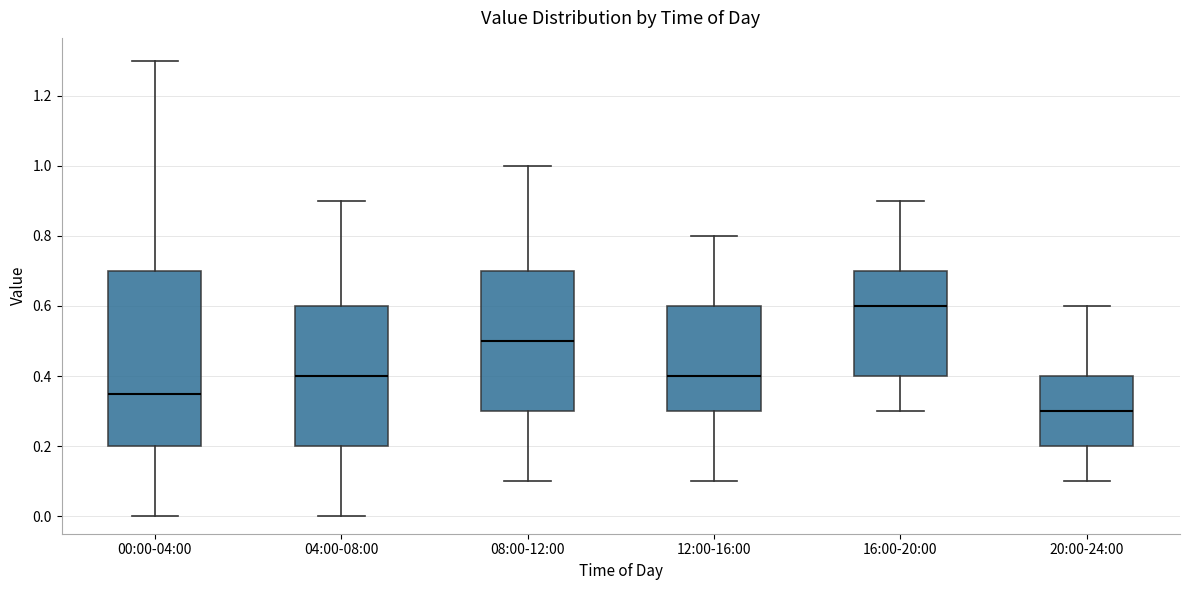

Reading left to right, read every box against the y-axis: the position of its median line, the range the box covers, and the ends of its whiskers. The values are not printed on the chart, so give them approximately, as read against the axis.

00:00-04:00: median 0.36, box 0.20 to 0.70, whiskers 0.00 to 1.30
04:00-08:00: median 0.40, box 0.20 to 0.60, whiskers 0.00 to 0.90
08:00-12:00: median 0.50, box 0.30 to 0.70, whiskers 0.10 to 1.00
12:00-16:00: median 0.40, box 0.30 to 0.60, whiskers 0.10 to 0.80
16:00-20:00: median 0.60, box 0.40 to 0.70, whiskers 0.30 to 0.90
20:00-24:00: median 0.30, box 0.20 to 0.40, whiskers 0.10 to 0.60